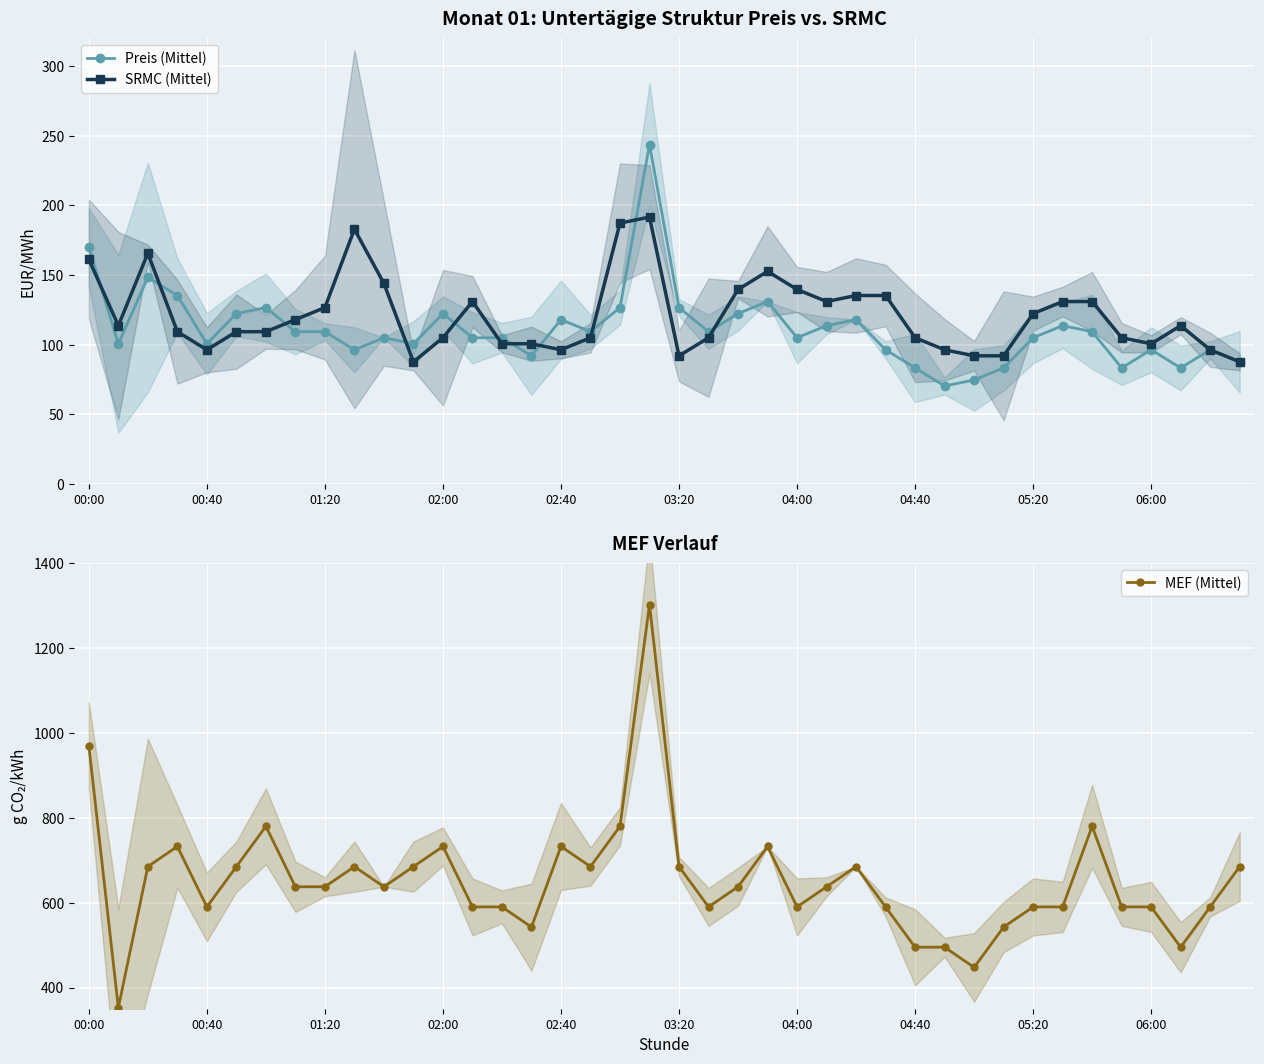

What is the smallest value displayed?

70.3